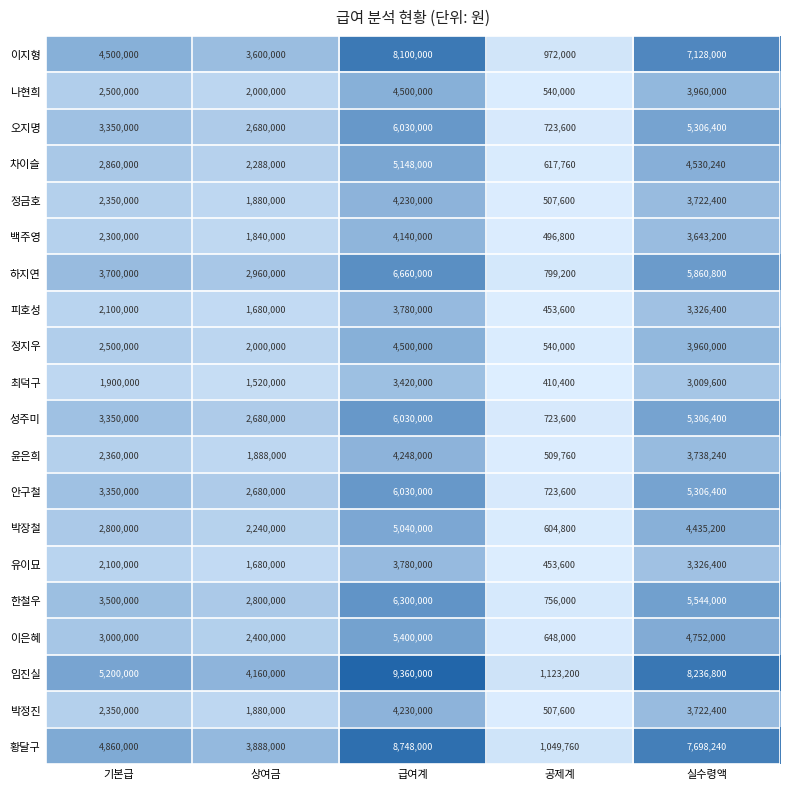

What is the lowest value of the 박장철 series?

604800